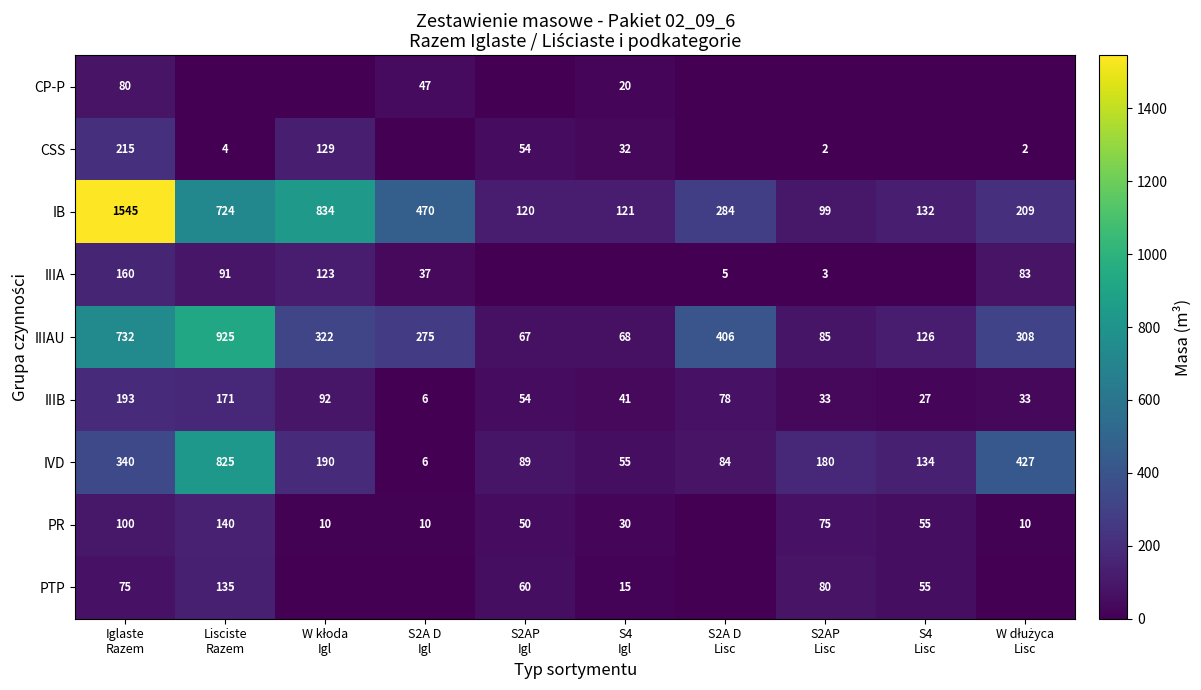

What is the difference between the maximum and minimum values in the IIIAU series?

858